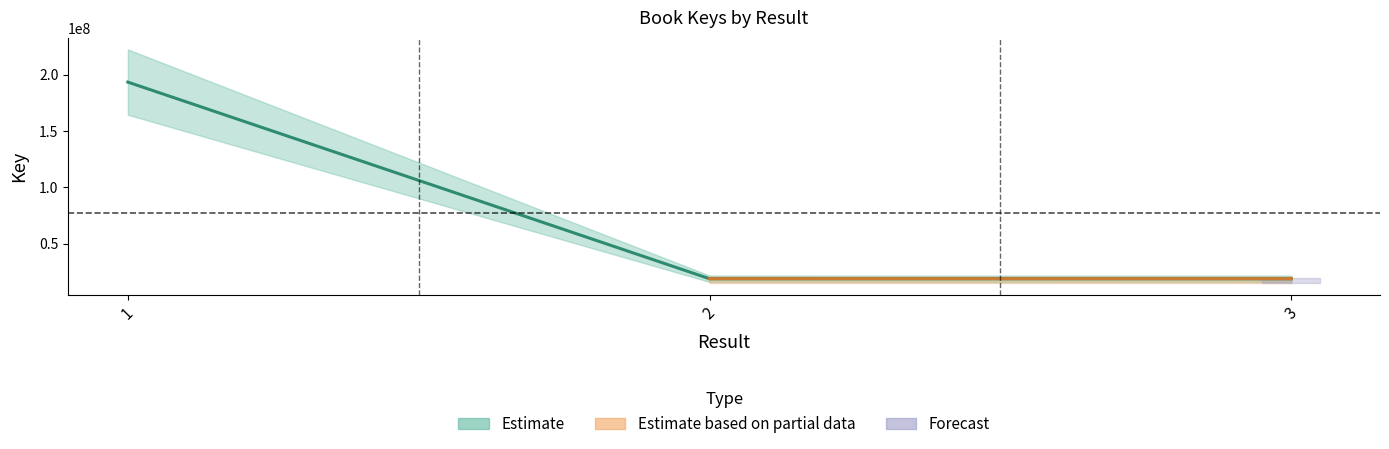

What is the change in value from 1 to 3?

-174644856